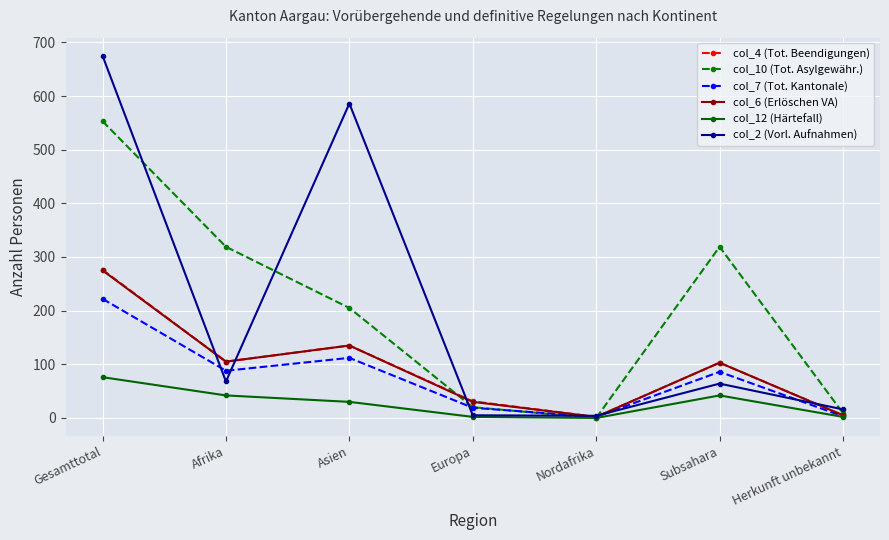

What is the lowest value of the col_2 (Vorl. Aufnahmen) series?

4